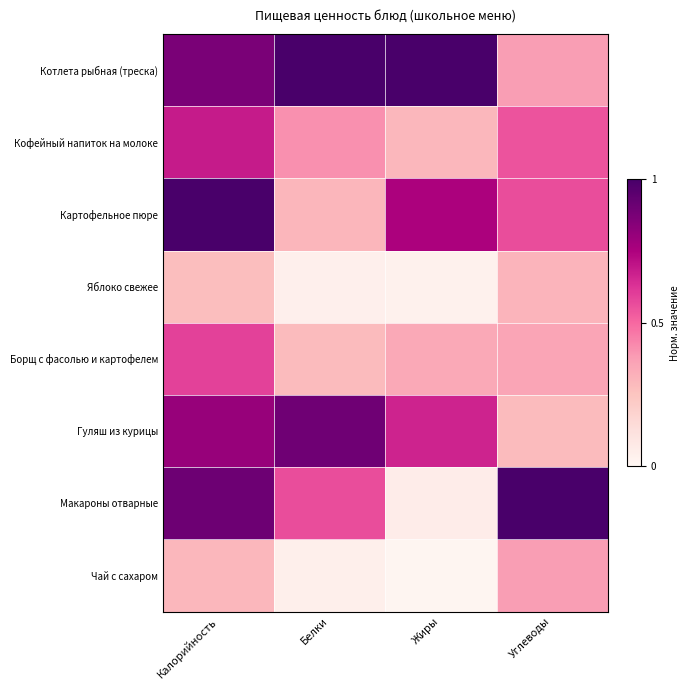

Reading left to right, extract all data points from this chart.

Котлета рыбная (треска): Калорийность=0.9	Белки=1.0	Жиры=1.0	Углеводы=0.4
Кофейный напиток на молоке: Калорийность=0.7	Белки=0.4	Жиры=0.3	Углеводы=0.6
Картофельное пюре: Калорийность=1.0	Белки=0.3	Жиры=0.8	Углеводы=0.6
Яблоко свежее: Калорийность=0.3	Белки=0.0	Жиры=0.0	Углеводы=0.3
Борщ с фасолью и картофелем: Калорийность=0.6	Белки=0.3	Жиры=0.3	Углеводы=0.4
Гуляш из курицы: Калорийность=0.8	Белки=0.9	Жиры=0.7	Углеводы=0.3
Макароны отварные: Калорийность=0.9	Белки=0.6	Жиры=0.1	Углеводы=1.0
Чай с сахаром: Калорийность=0.3	Белки=0.0	Жиры=0.0	Углеводы=0.4